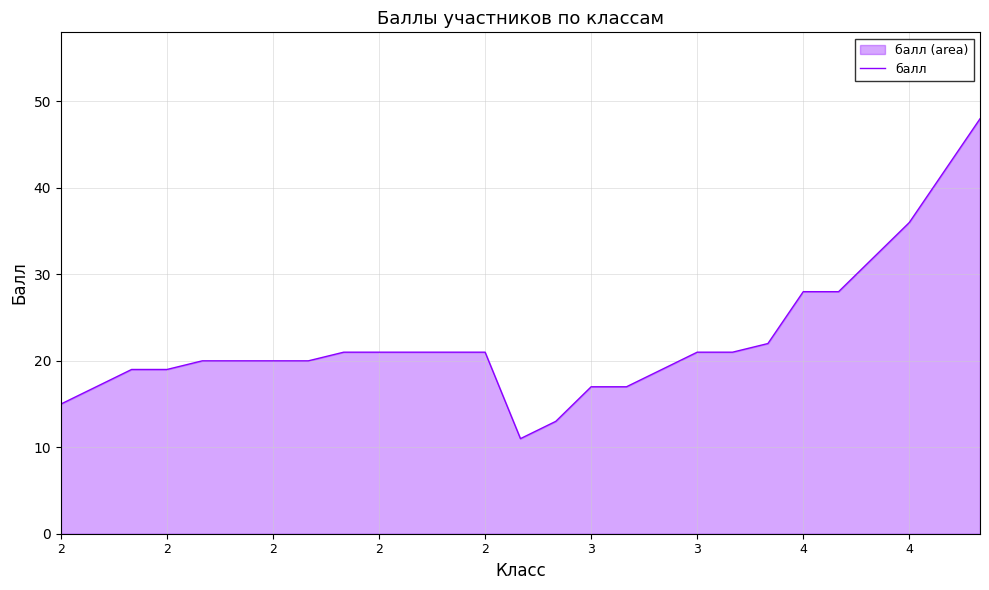

What is the value of the 22nd point from the left?

28